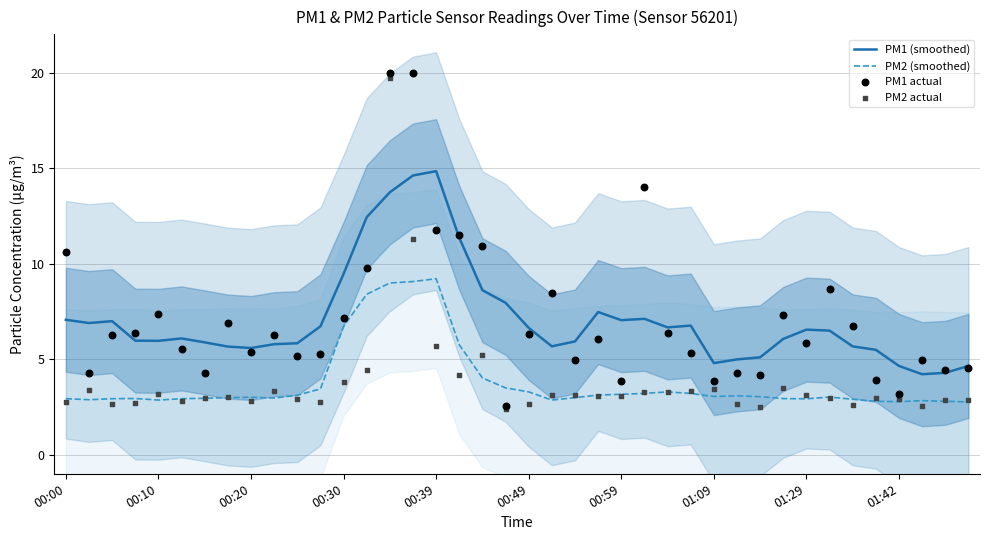

Which series contains the lowest Y value?

PM2 actual